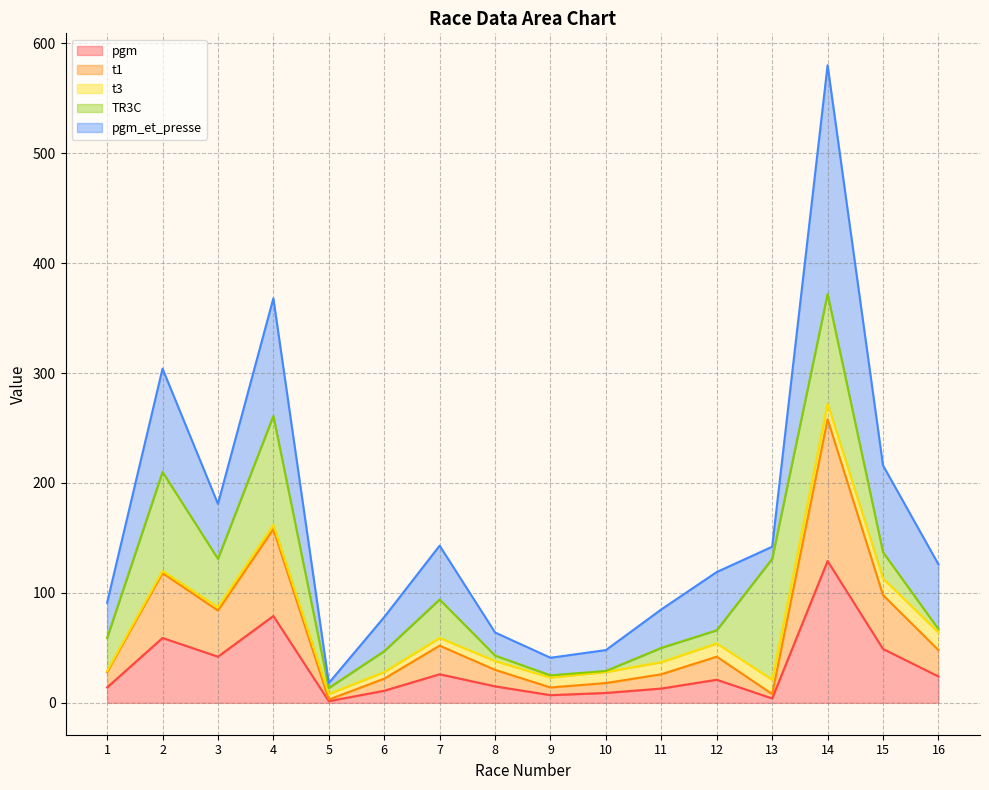

True or false: pgm_et_presse and t1 intersect in this chart.

False